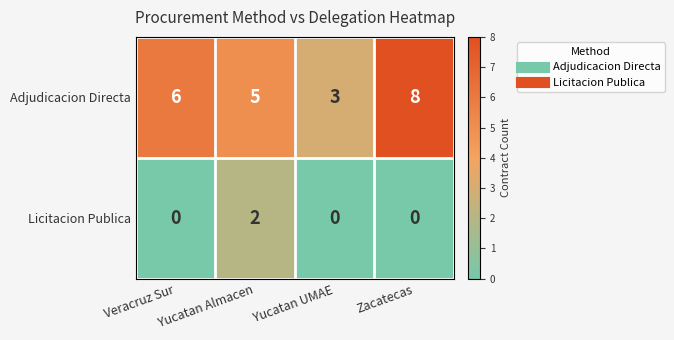

What is the difference between the maximum and second lowest values in the Adjudicacion Directa series?

3